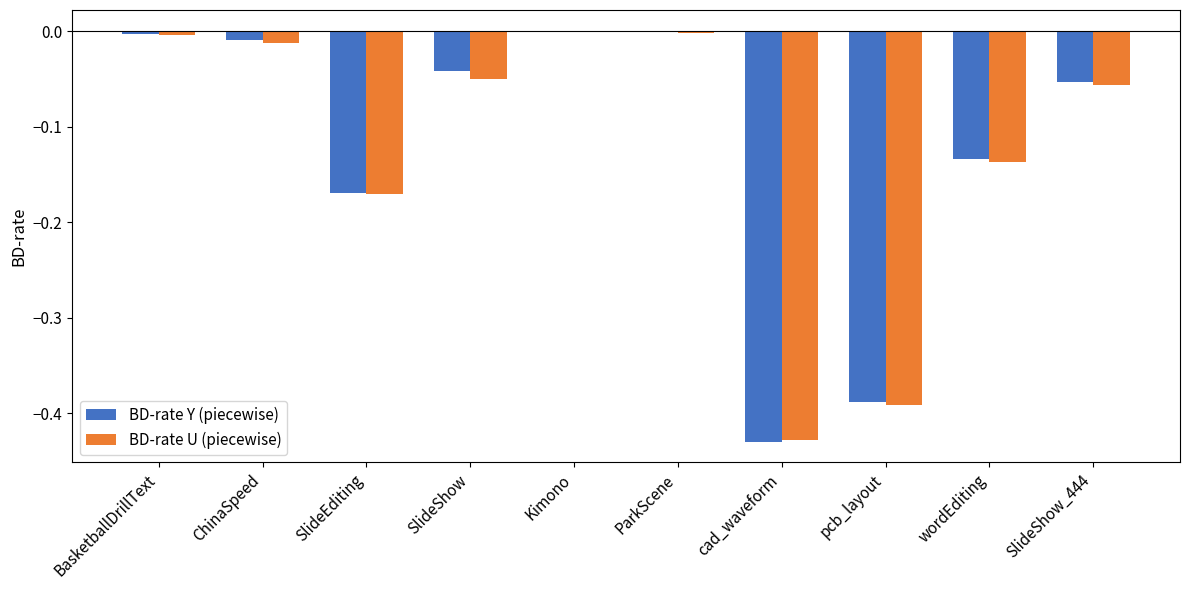

Is it true that BD-rate Y (piecewise) equals -0.0 at SlideShow_444?

False